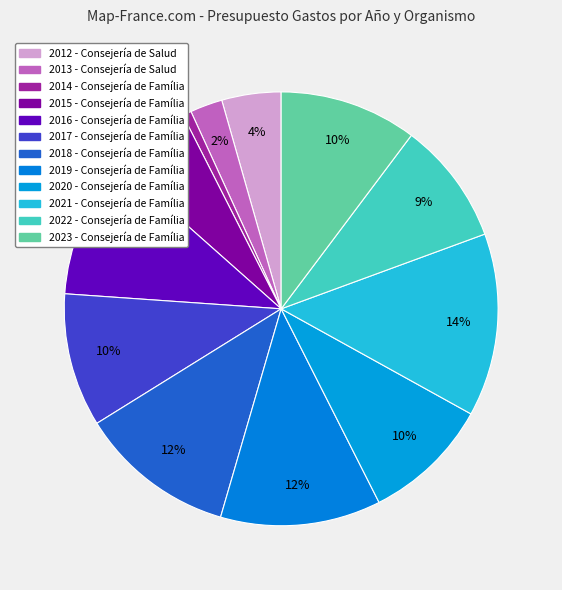

True or false: 2015 - Consejería de Família accounts for 1% of the total.

False